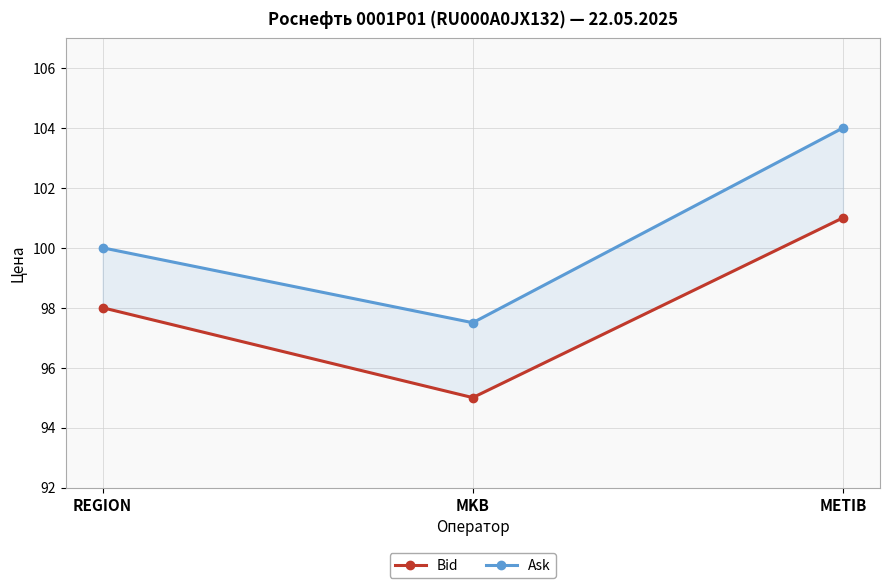

How many values in the Ask series exceed 100?

1